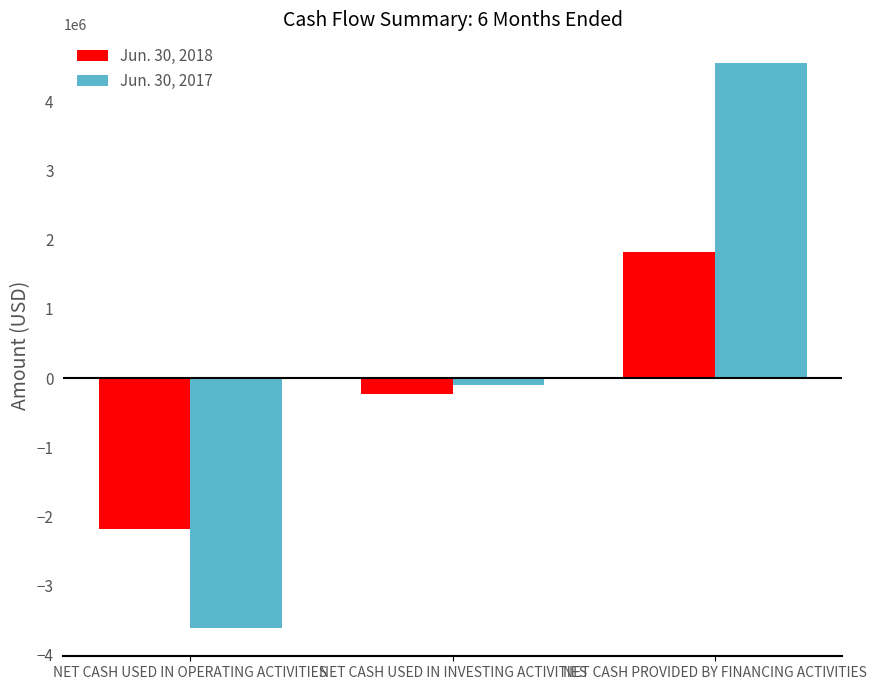

Reading left to right, what are all the values shown in this chart?

Jun. 30, 2018: NET CASH USED IN OPERATING ACTIVITIES=-2183677	NET CASH USED IN INVESTING ACTIVITIES=-229392	NET CASH PROVIDED BY FINANCING ACTIVITIES=1815780
Jun. 30, 2017: NET CASH USED IN OPERATING ACTIVITIES=-3613933	NET CASH USED IN INVESTING ACTIVITIES=-99191	NET CASH PROVIDED BY FINANCING ACTIVITIES=4559974